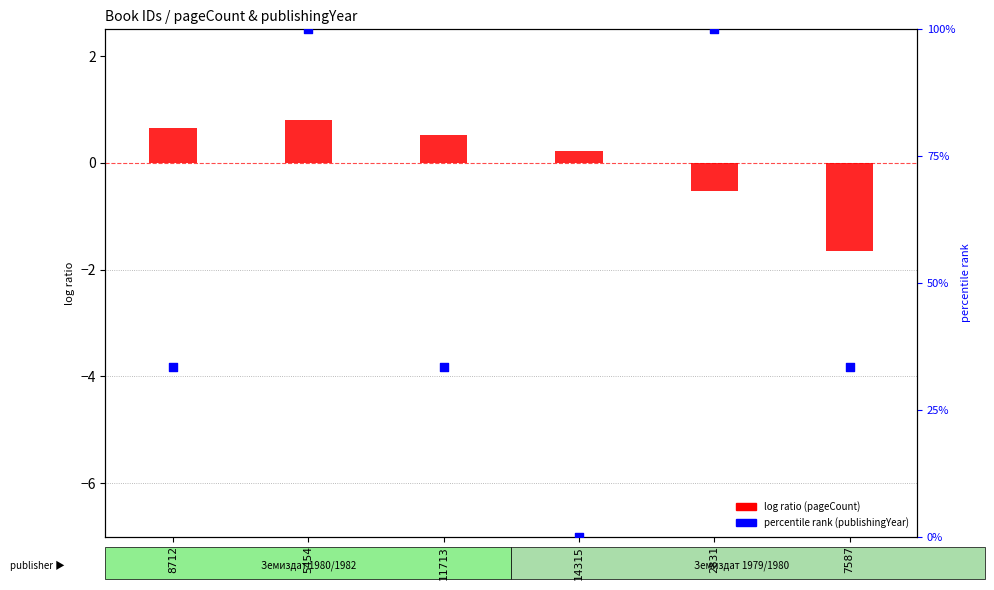

What is the total value across all series at 2831?

99.5